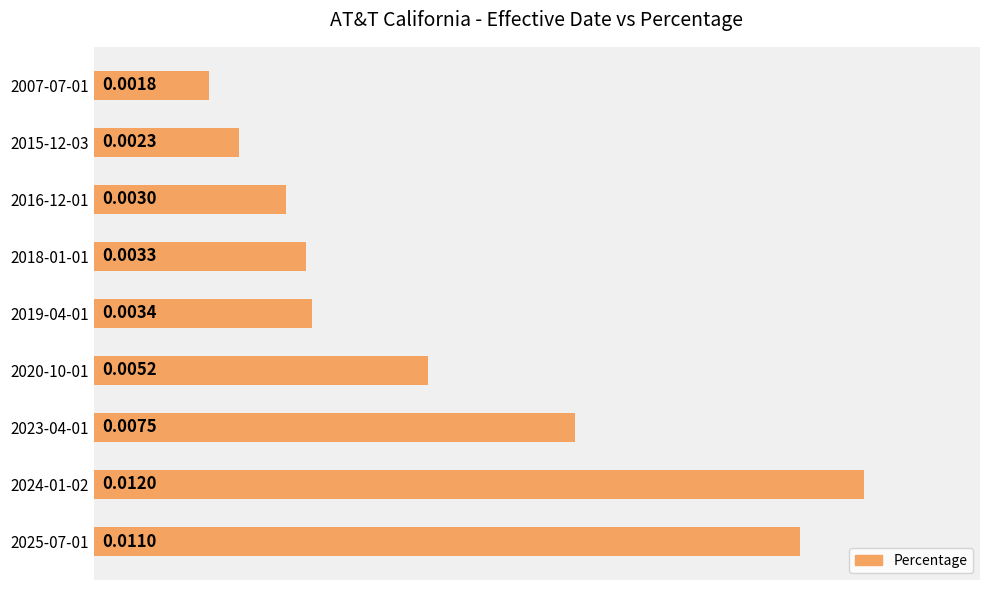

Rank the categories by value from lowest to highest.

2007-07-01, 2015-12-03, 2016-12-01, 2018-01-01, 2019-04-01, 2020-10-01, 2023-04-01, 2025-07-01, 2024-01-02